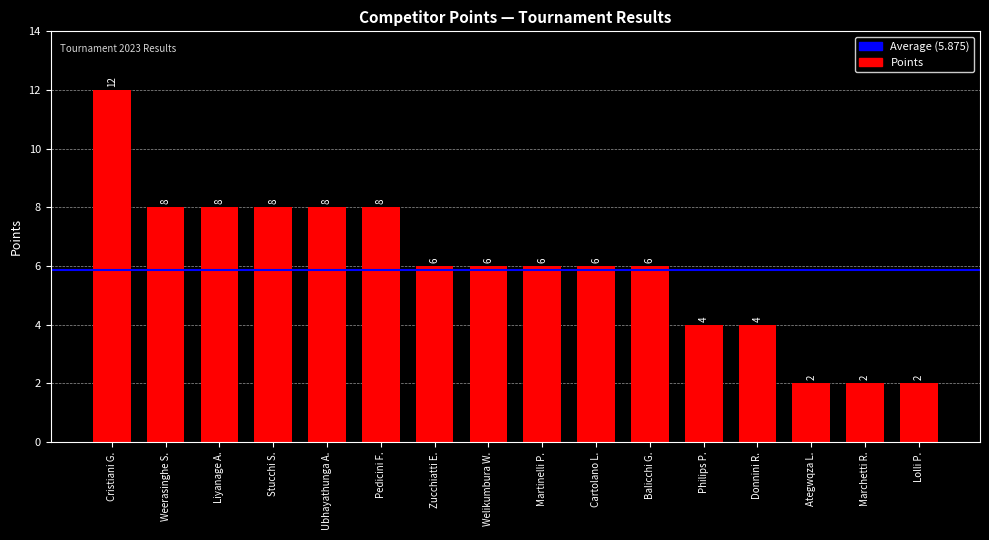

What is the smallest value displayed?

2